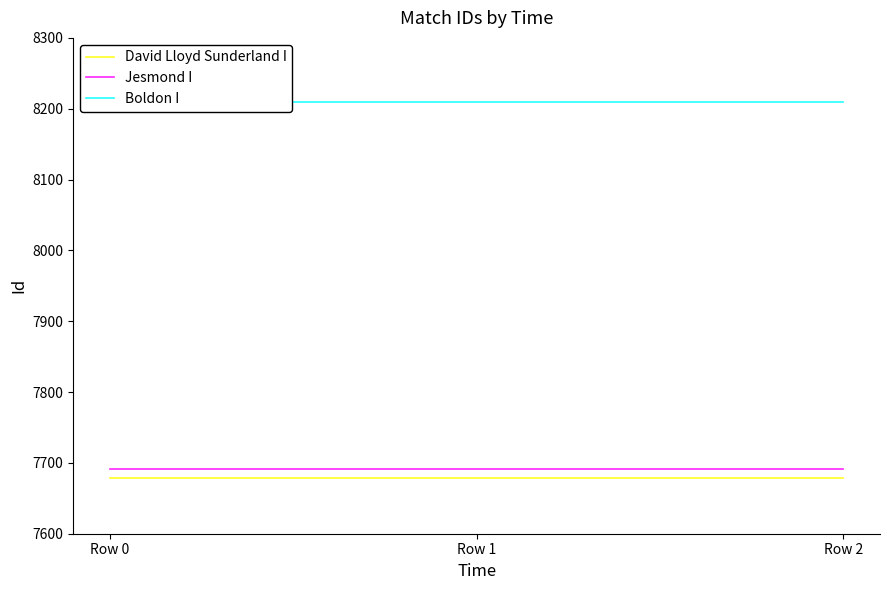

Rank the series by their maximum value, from highest to lowest.

Boldon I, Jesmond I, David Lloyd Sunderland I